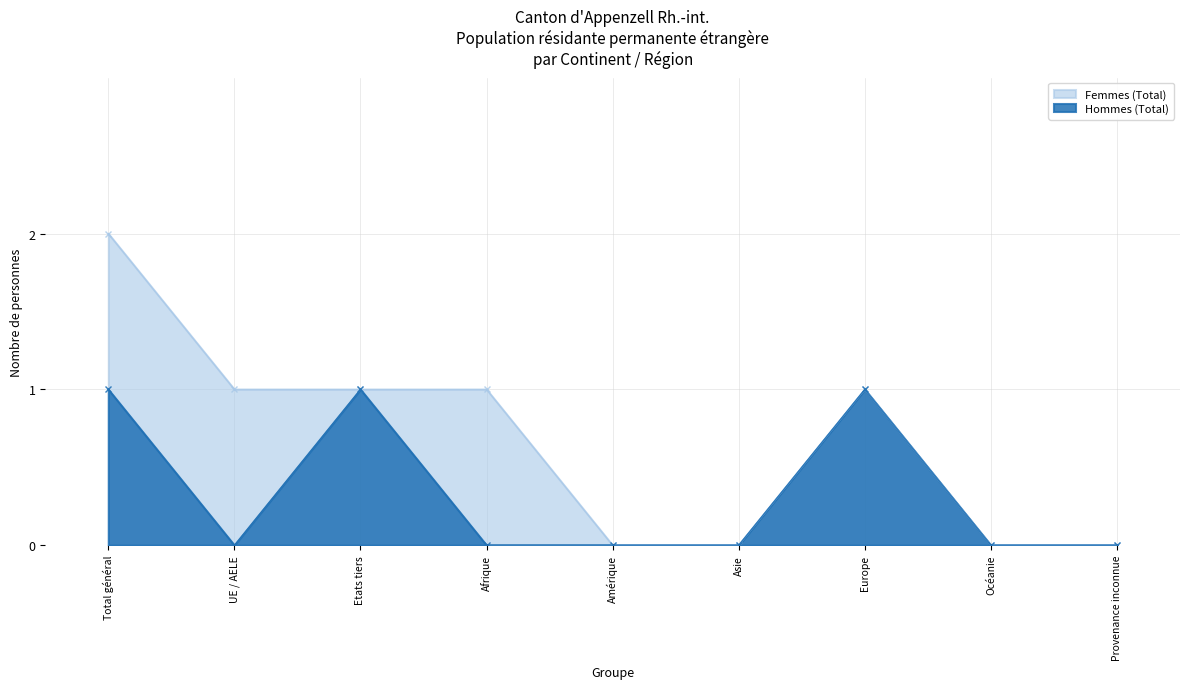

The value of Femmes (Total) at Afrique is 1. True or false?

True